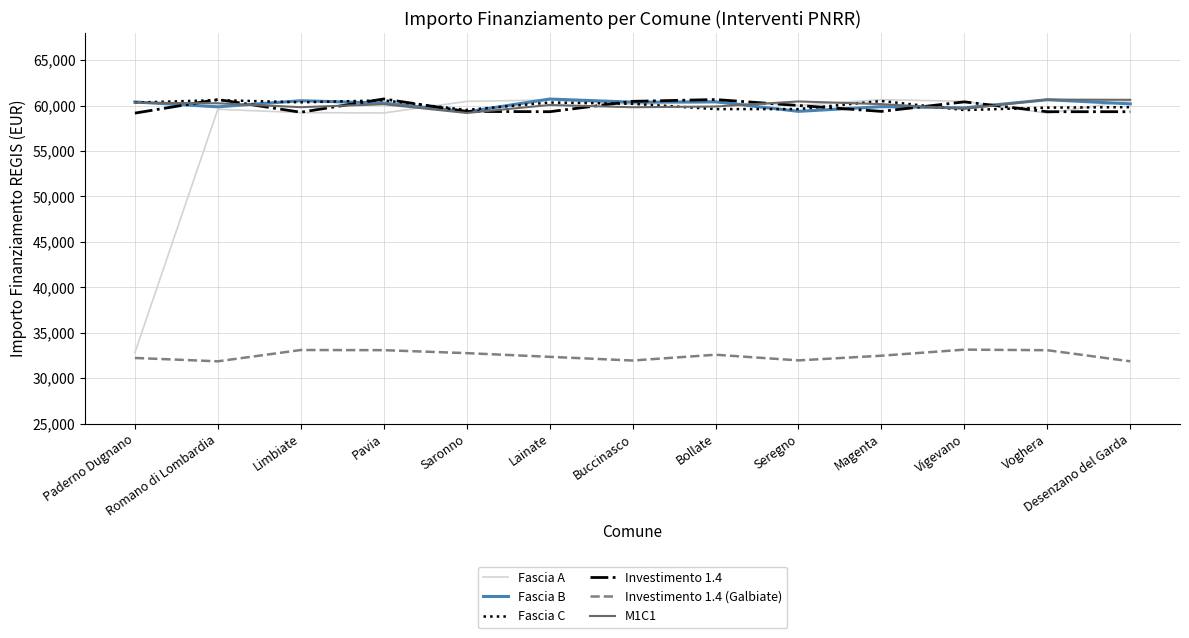

Reading left to right, what are all the values shown in this chart?

Fascia A: 32808.1	59597.7	59231.6	59192.4	60467.2	60626.4	60136.6	60333.2	60035.8	60662.1	60471.4	59170.4	60537.8
Fascia B: 60404.3	59868.2	60539.8	60281.8	59316.7	60727.0	60383.8	60423.7	59371.0	59886.6	59759.3	60648.8	60196.2
Fascia C: 60337.4	60606.3	60364.9	60580.3	59529.9	60342.1	60204.1	59618.6	59618.6	60509.6	59511.6	59779.5	59831.3
Investimento 1.4: 59175.9	60672.8	59271.8	60732.5	59362.9	59330.3	60473.3	60670.5	60014.9	59366.7	60413.5	59330.1	59332.4
Investimento 1.4 (Galbiate): 32221.4	31851.1	33096.5	33079.5	32752.2	32345.5	31937.6	32576.6	31952.8	32468.4	33137.8	33075.4	31851.2
M1C1: 60321.0	60260.0	59830.0	60152.8	59190.9	60071.9	59824.5	59904.1	60461.6	60164.4	59651.7	60666.8	60640.8